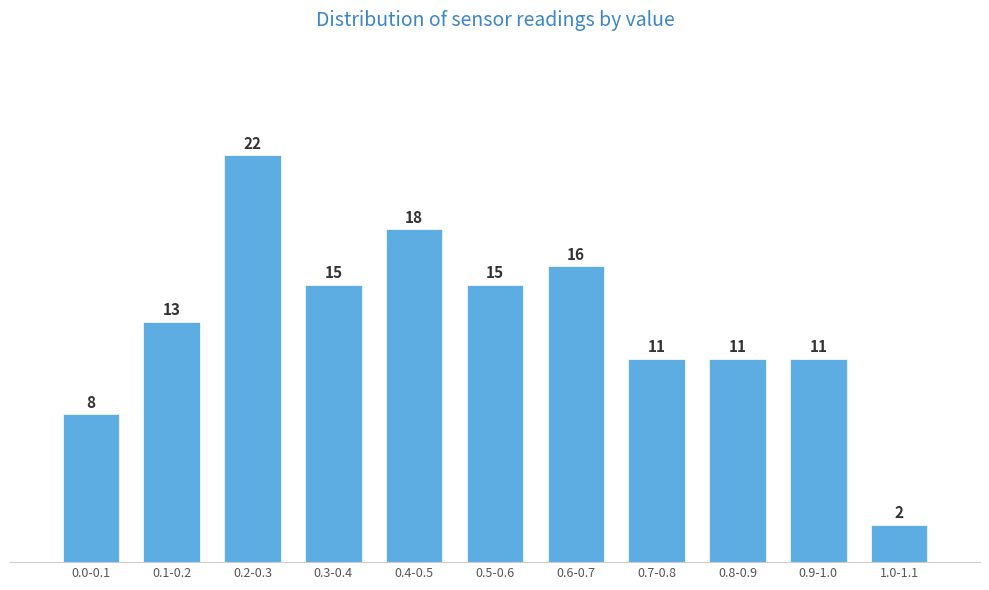

Reading right to left, transcribe all the data shown in this chart.

1.0-1.1=2	0.9-1.0=11	0.8-0.9=11	0.7-0.8=11	0.6-0.7=16	0.5-0.6=15	0.4-0.5=18	0.3-0.4=15	0.2-0.3=22	0.1-0.2=13	0.0-0.1=8